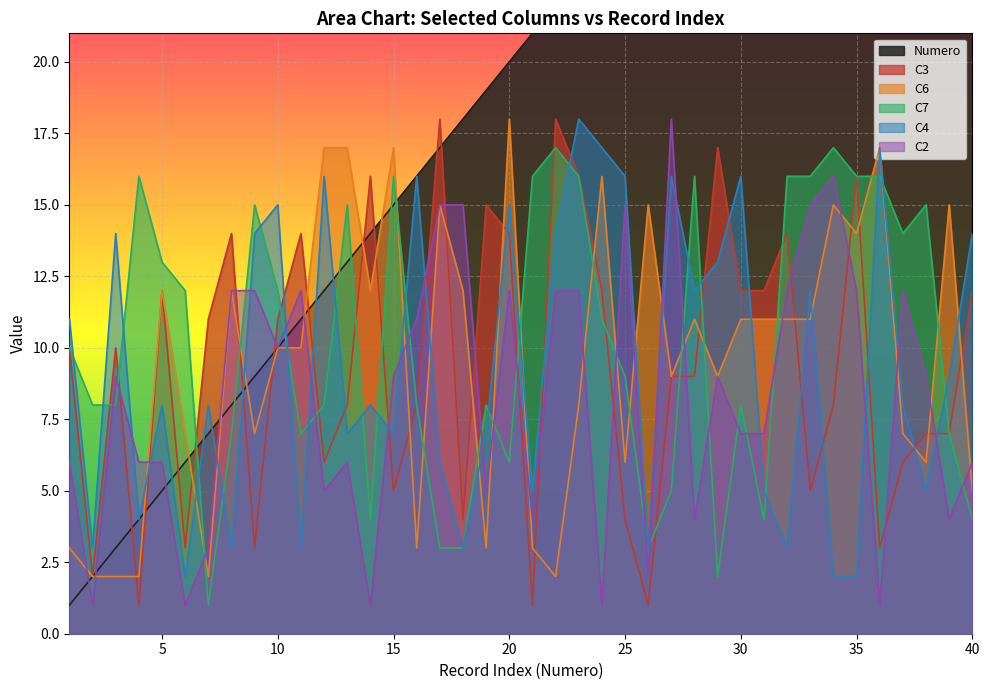

Between 25 and 14, which is larger?

25